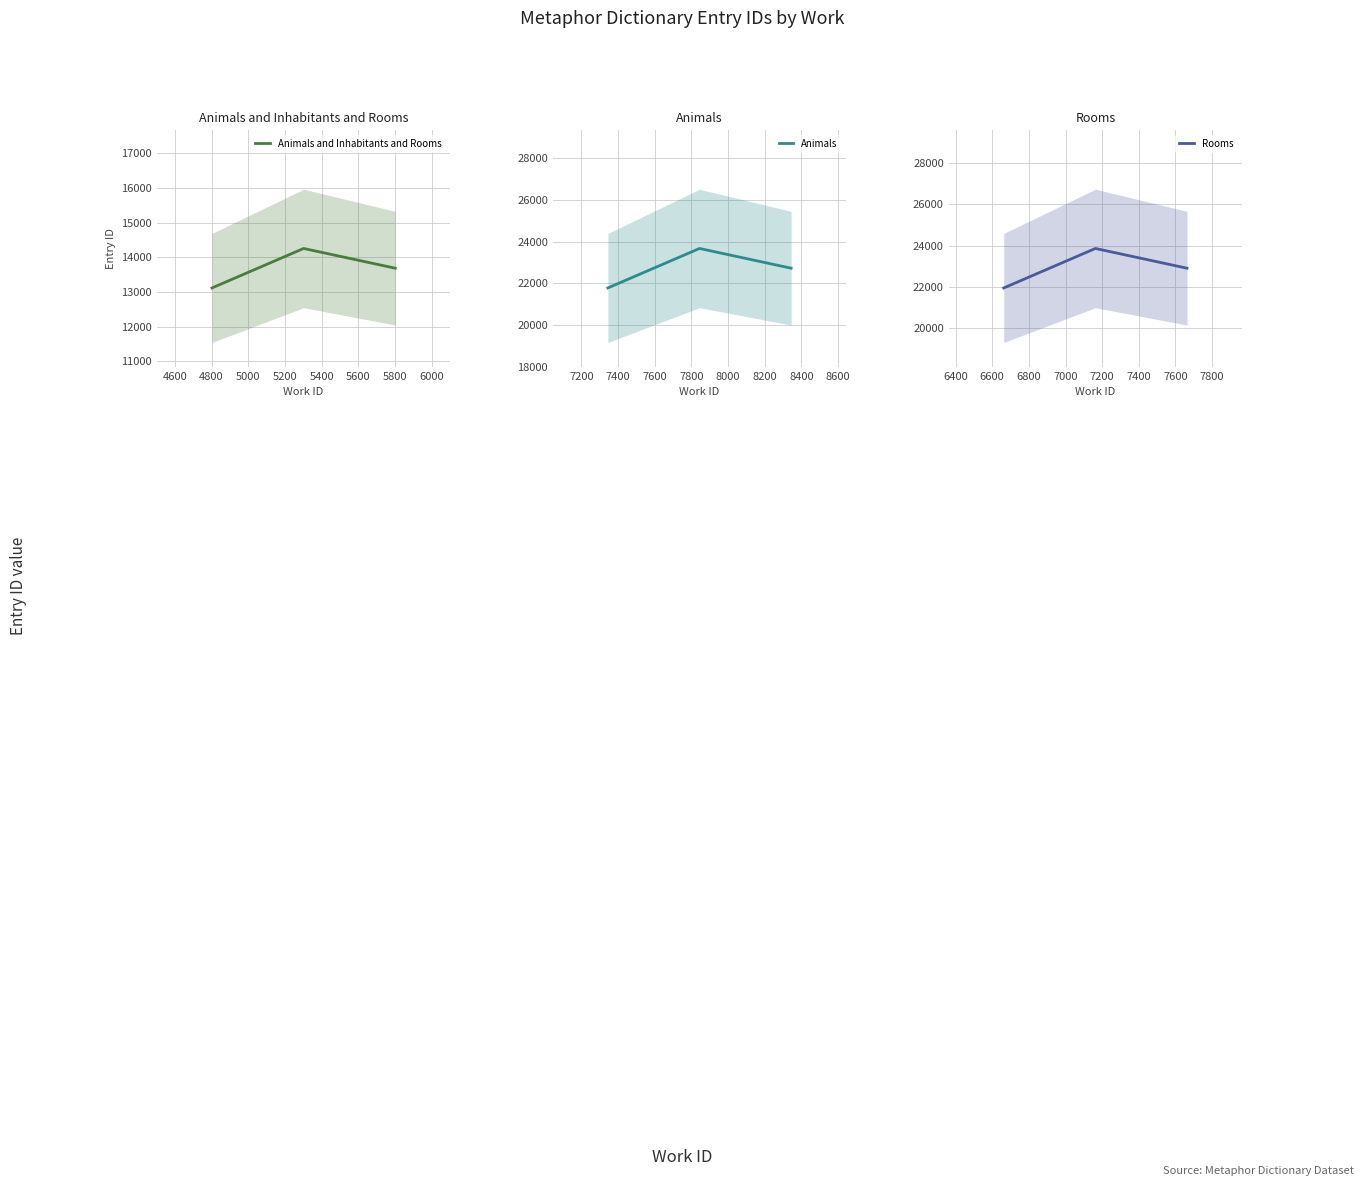

What is the minimum value shown in the chart?

13116.4